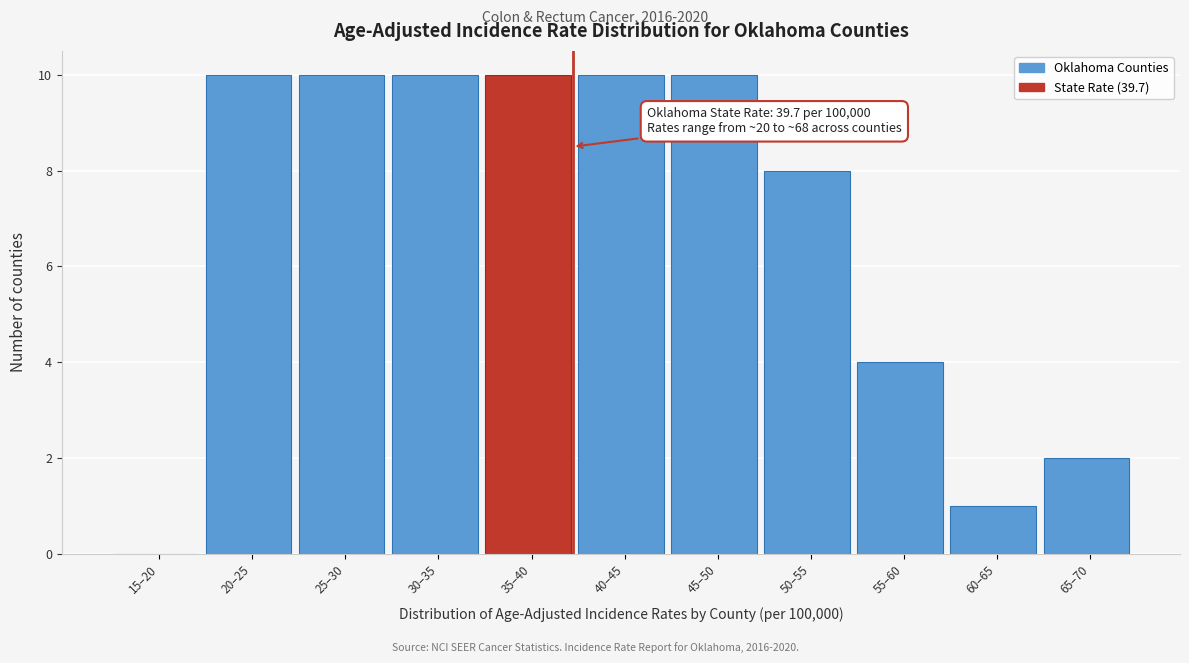

Reading left to right, extract all data points from this chart.

15–20=0	20–25=10	25–30=10	30–35=10	35–40=10	40–45=10	45–50=10	50–55=8	55–60=4	60–65=1	65–70=2